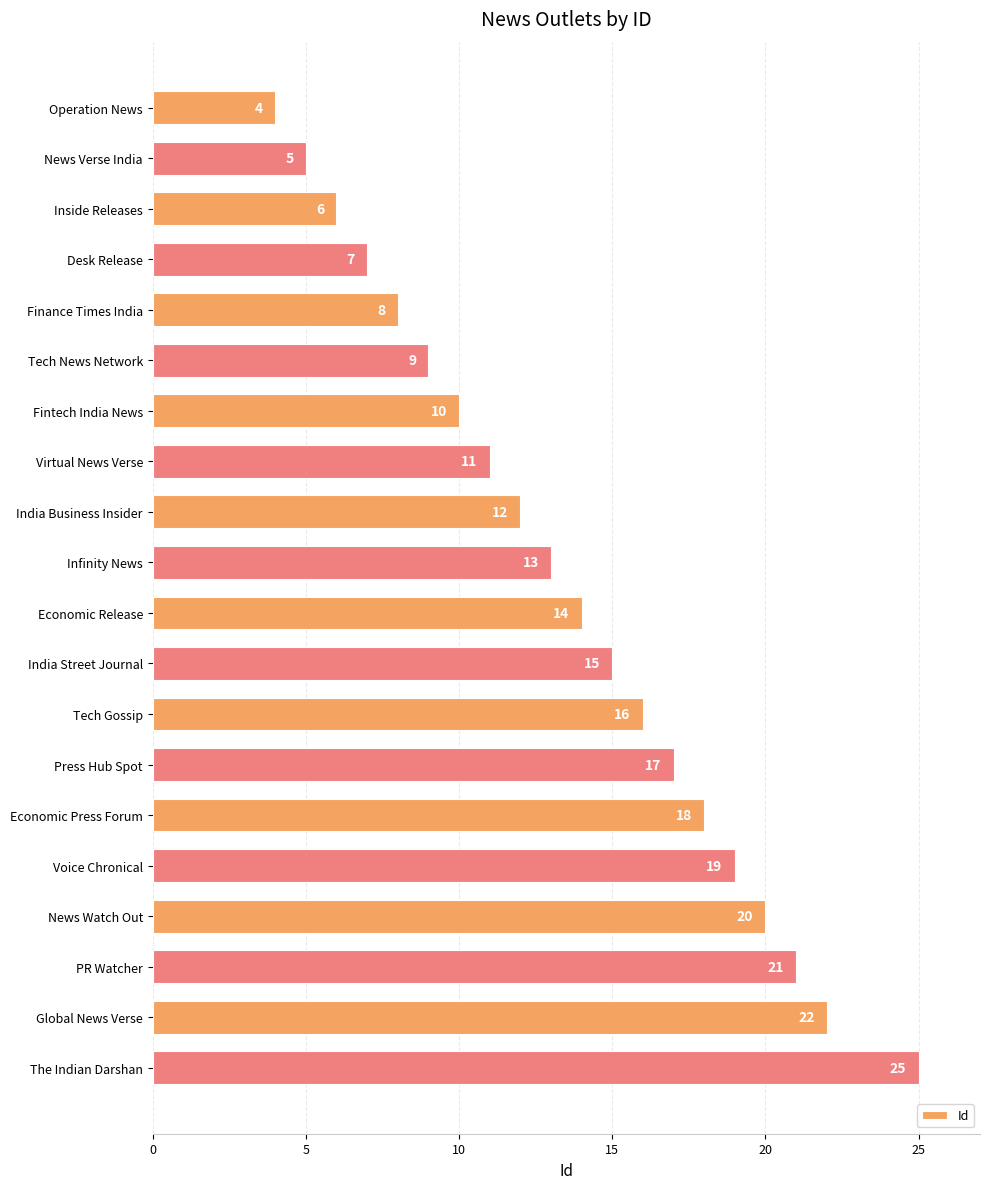

The chart shows a value of 32 at PR Watcher. True or false?

False